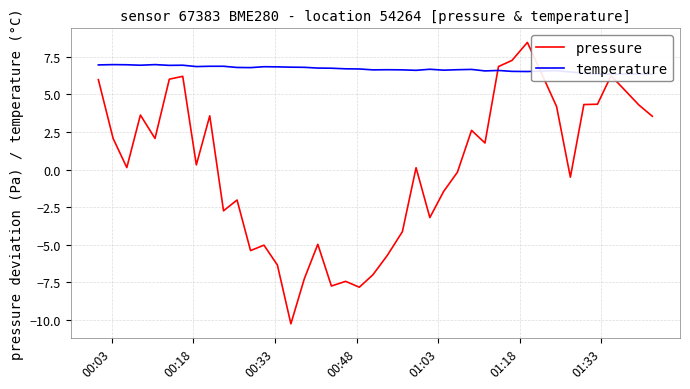

True or false: pressure and temperature intersect in this chart.

True